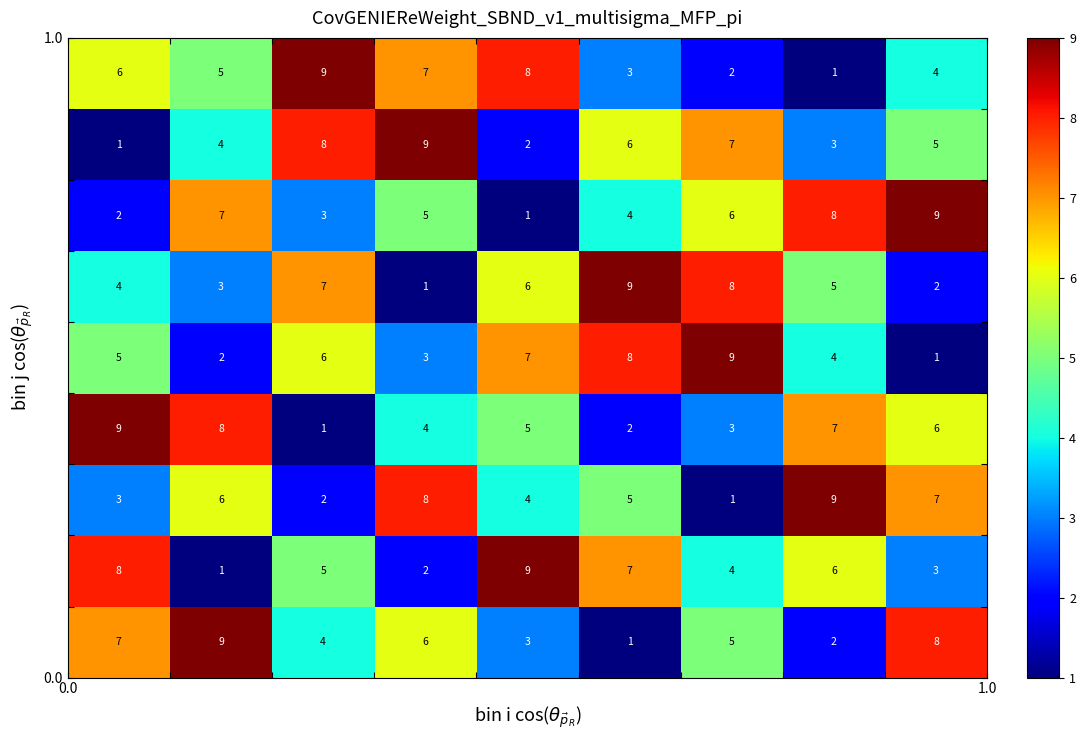

At how many categories does at least one series exceed 5?

9